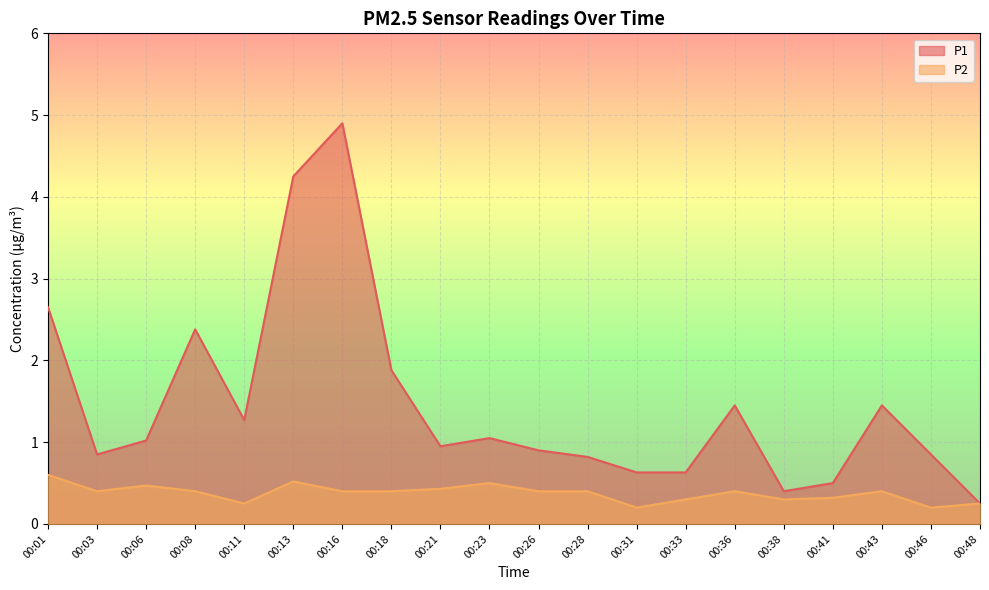

Rank the categories by P1 value from highest to lowest.

00:16, 00:13, 00:01, 00:08, 00:18, 00:36, 00:43, 00:11, 00:23, 00:06, 00:21, 00:26, 00:03, 00:46, 00:28, 00:31, 00:33, 00:41, 00:38, 00:48